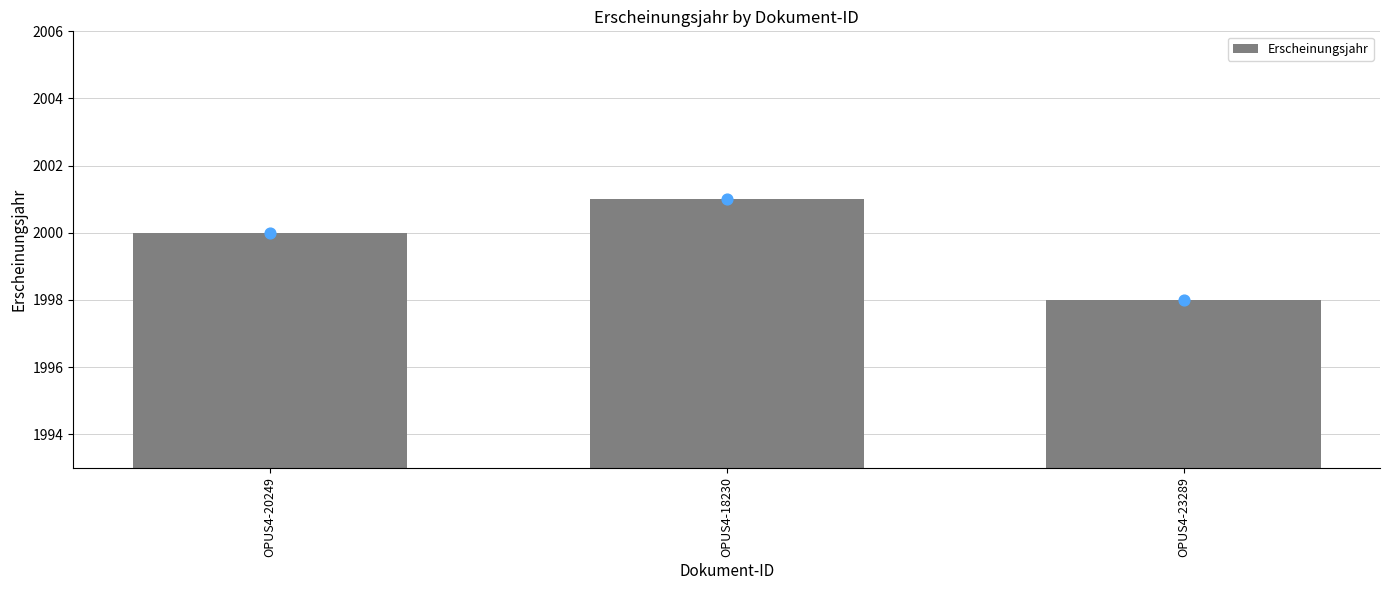

Approximately how many times larger is the value at OPUS4-23289 compared to OPUS4-20249?

1.0